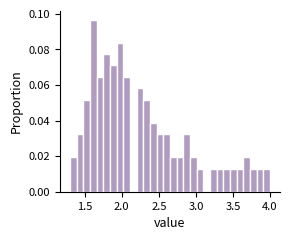

Read against the x-axis, roughly where is the centre of the tallest bar?

1.60